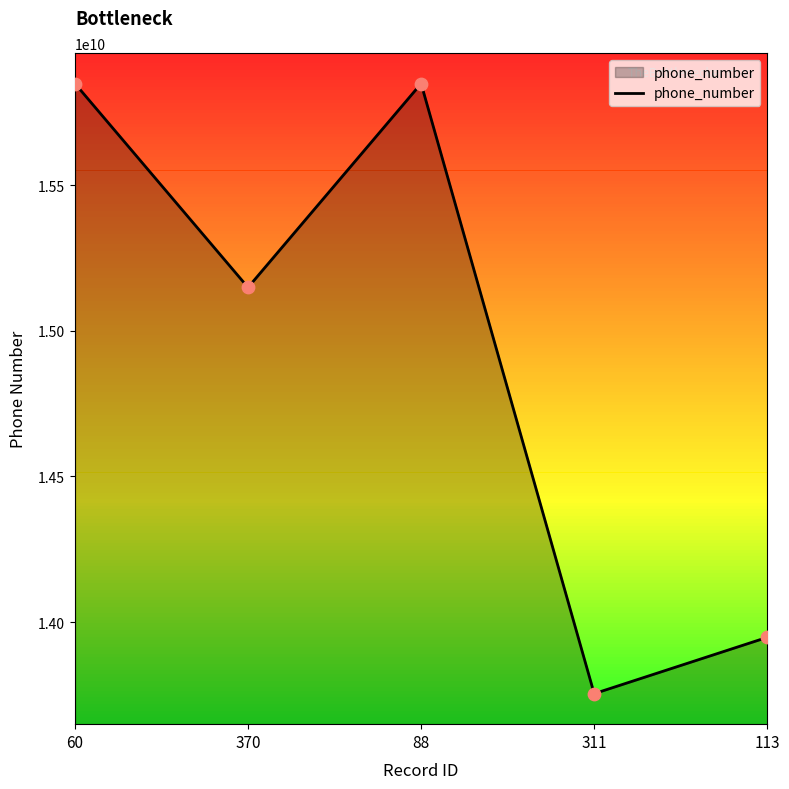

What is the change in value from 60 to 88?

-23087